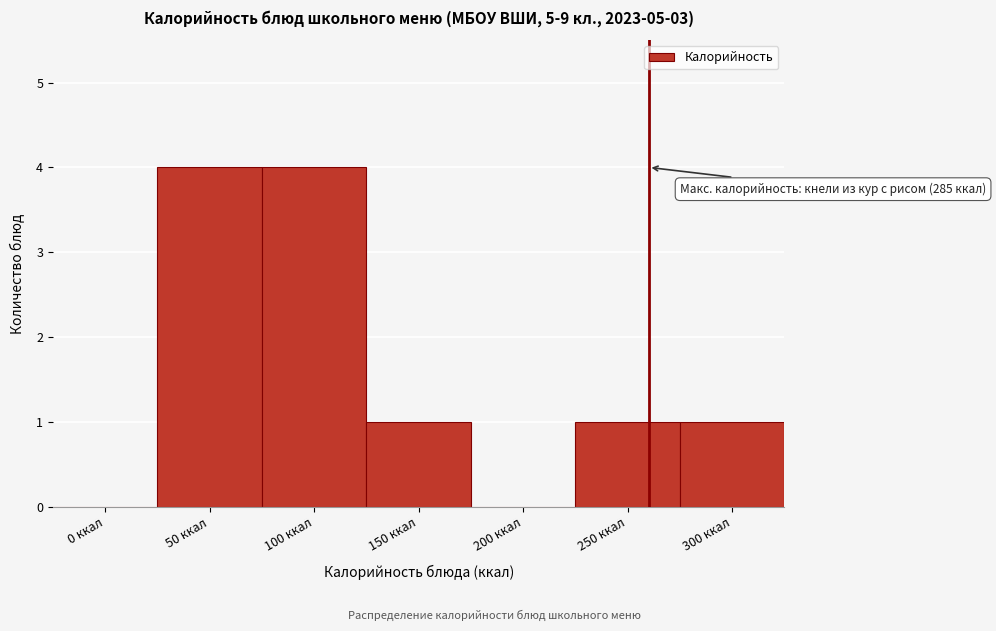

Reading left to right, list all the values displayed in this chart.

0 ккал=0	50 ккал=4	100 ккал=4	150 ккал=1	200 ккал=0	250 ккал=1	300 ккал=1